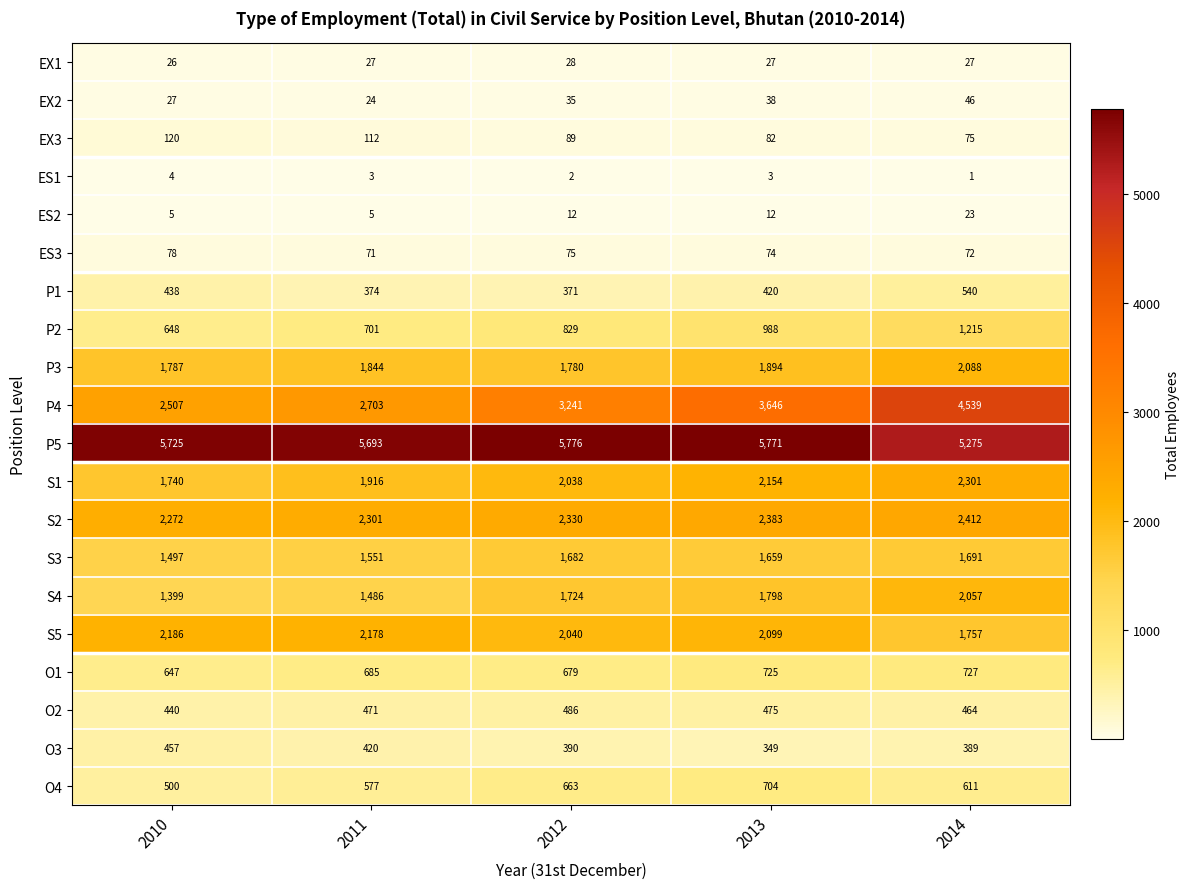

What is the lowest value of the P4 series?

2507